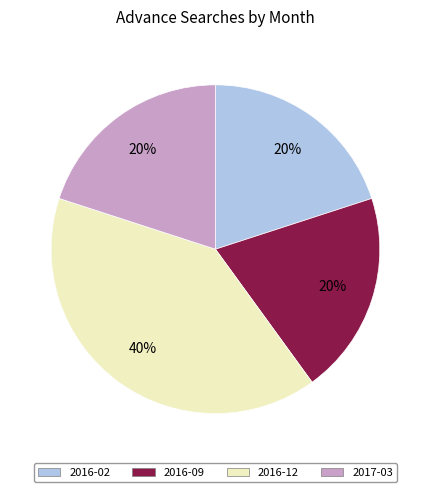

What percentage is the 2017-03 slice, to the nearest percent?

20%